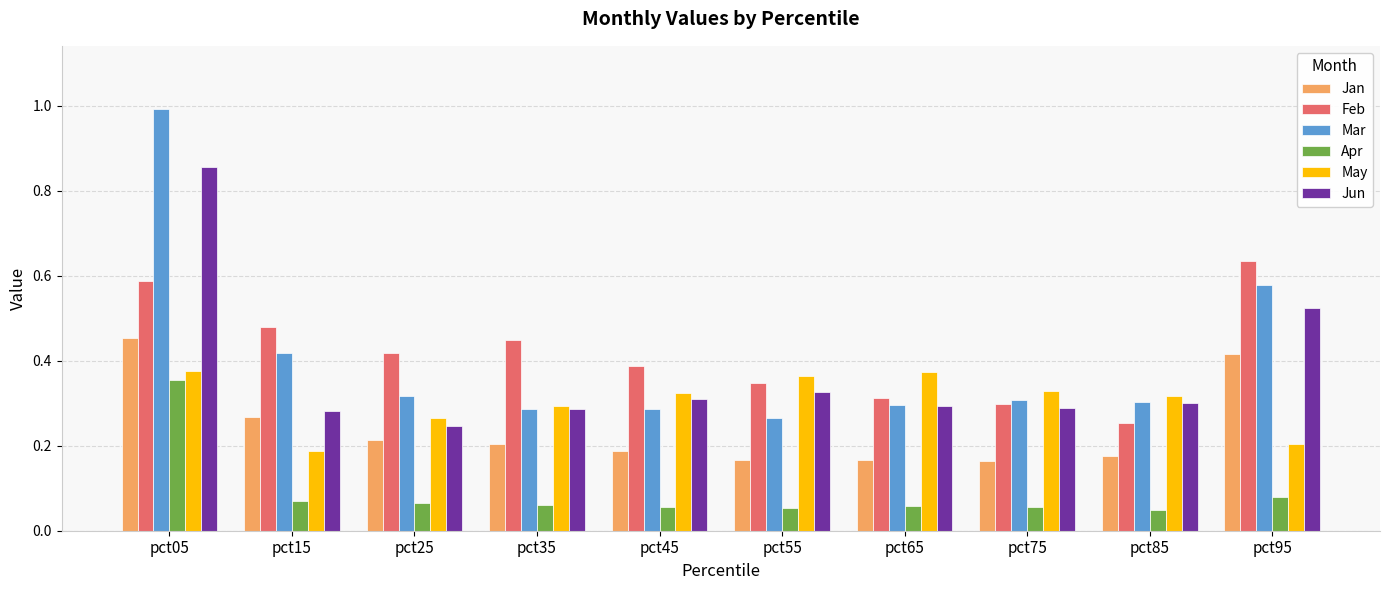

Which category has the highest value in the Apr series?

pct05